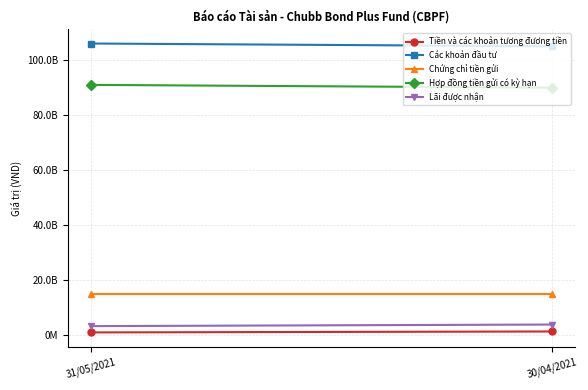

Is this an area chart (filled region under the line)?

No